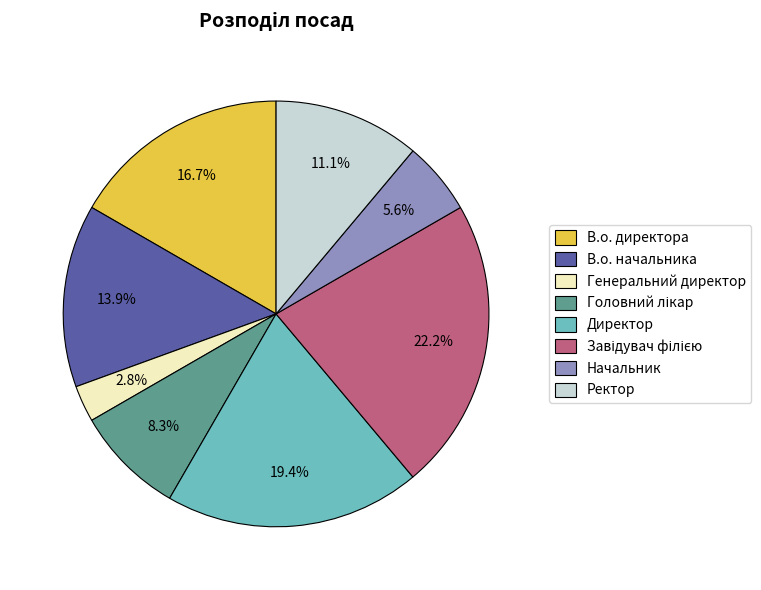

What is the smallest slice in the pie chart?

Генеральний директор